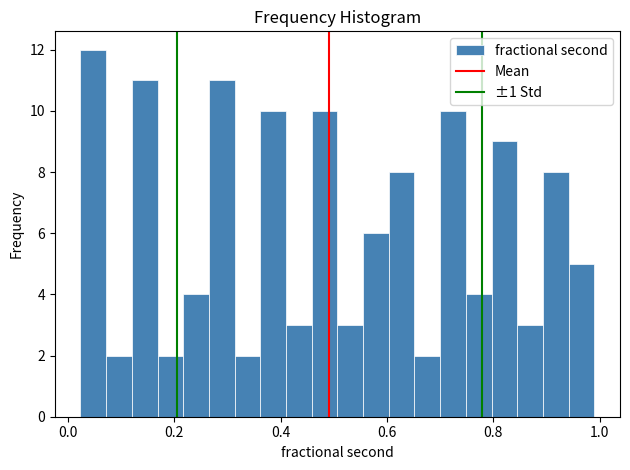

Read against the x-axis, roughly where is the centre of the tallest bar?

0.04